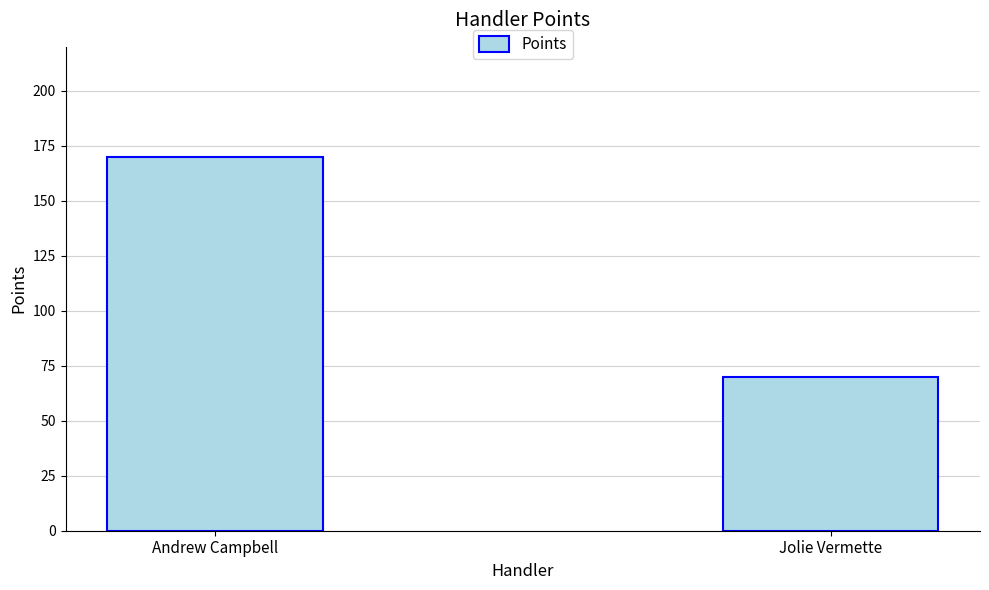

Reading left to right, extract all data points from this chart.

Andrew Campbell=170	Jolie Vermette=70